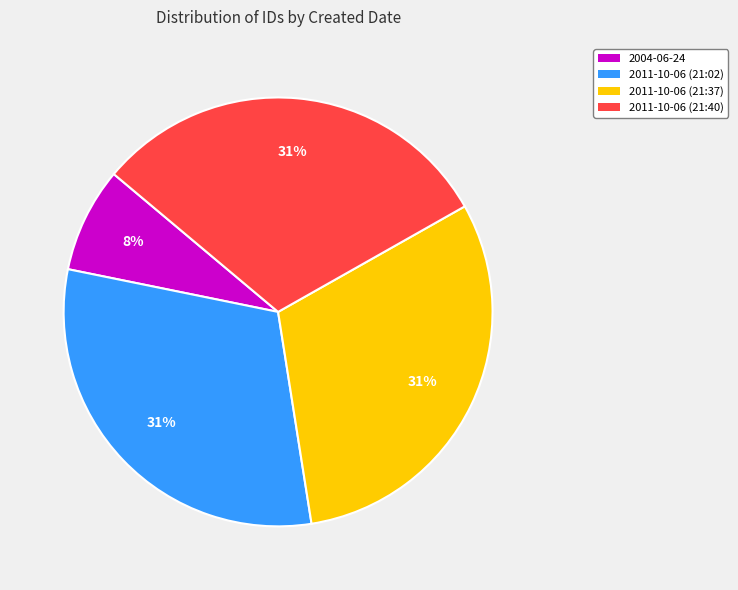

Count the number of slices in the pie.

4